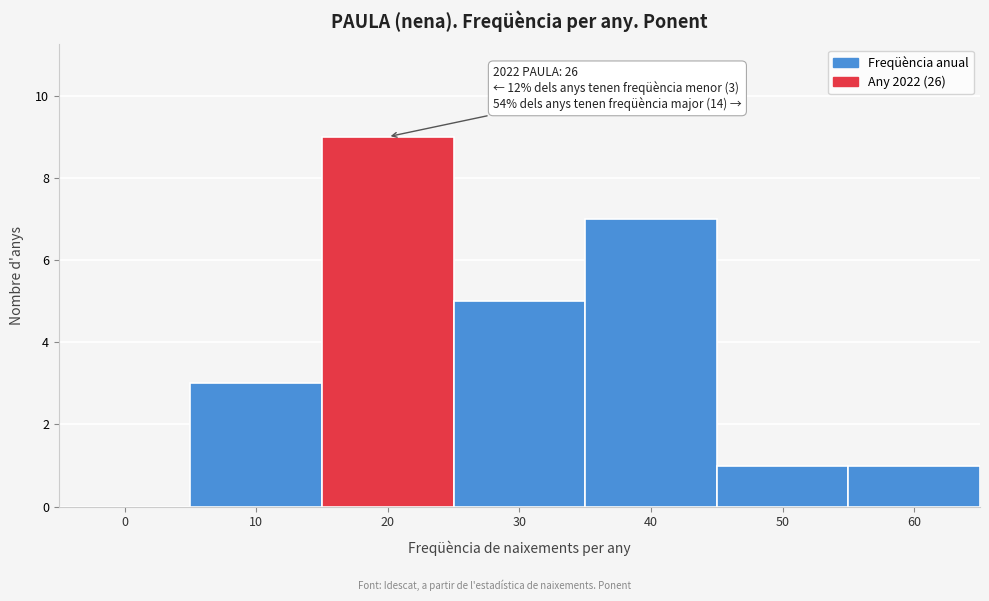

Reading right to left, what are all the values shown in this chart?

60=1	50=1	40=7	30=5	20=9	10=3	0=0